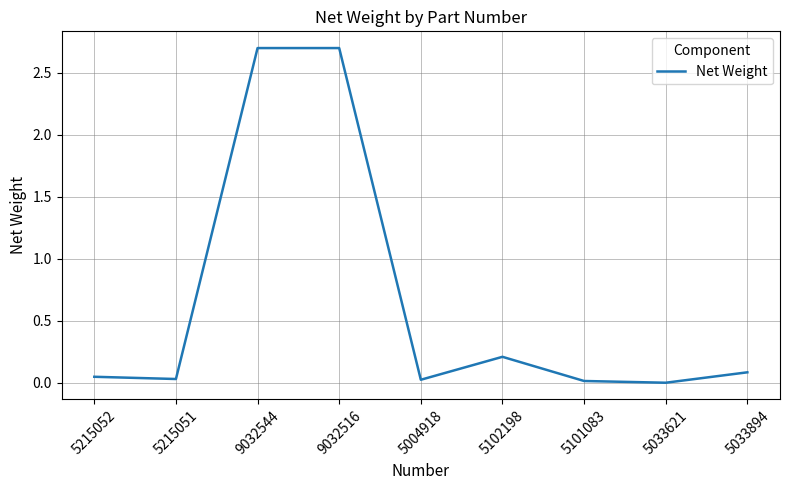

What is the change in value from 5215051 to 5033894?

+0.1